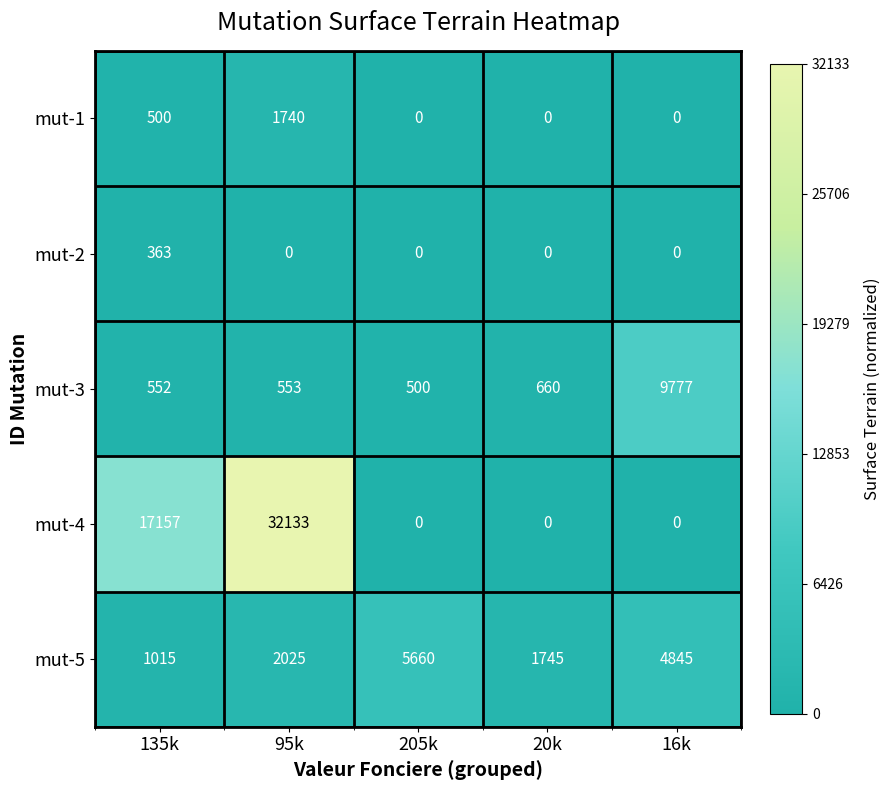

What is the difference between the mut-4 values at 95k and 205k?

32133